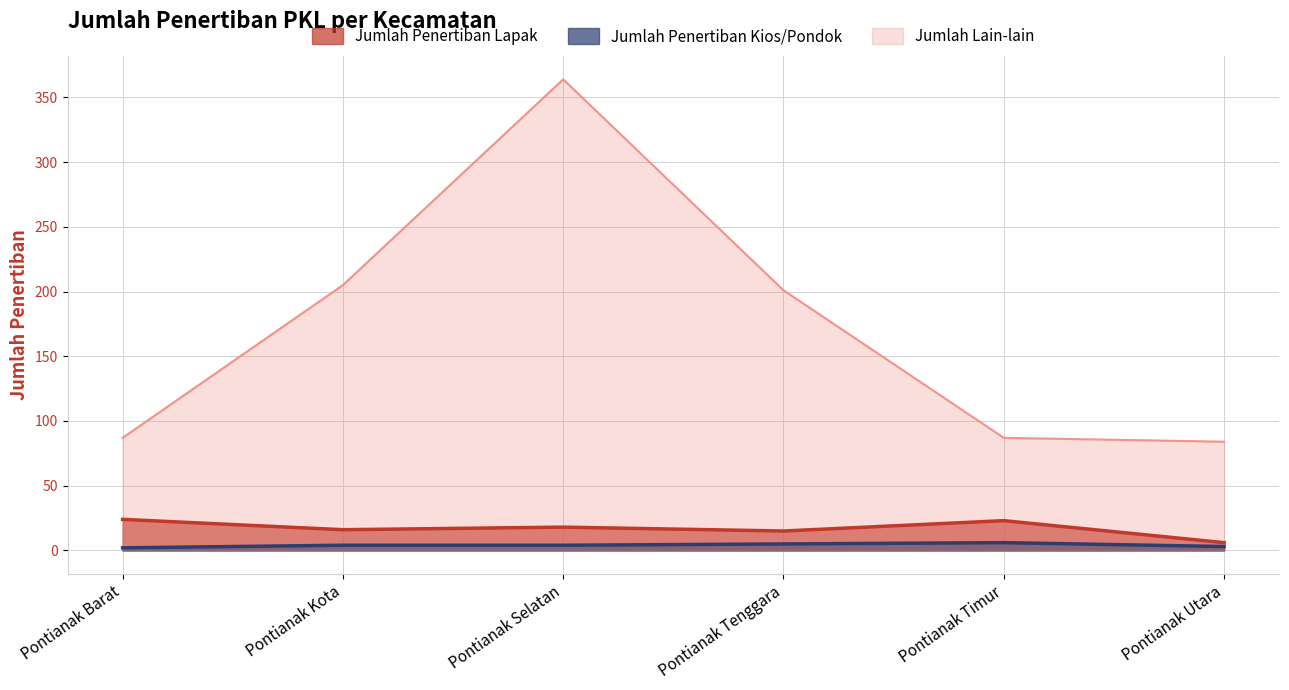

How many interior local valleys does the Jumlah Penertiban Lapak series have?

2